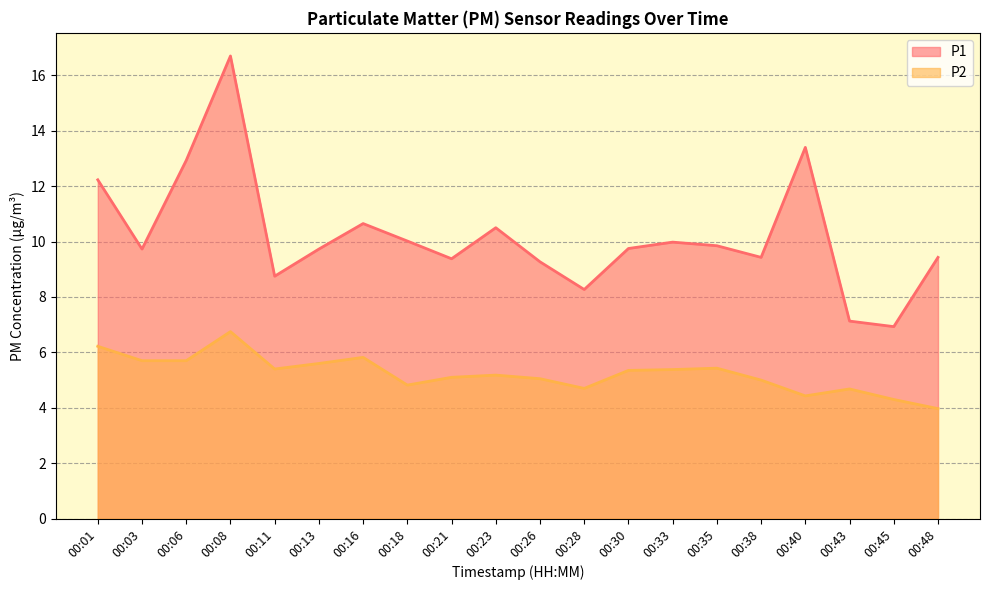

List the series in order of their peak value, lowest first.

P2, P1